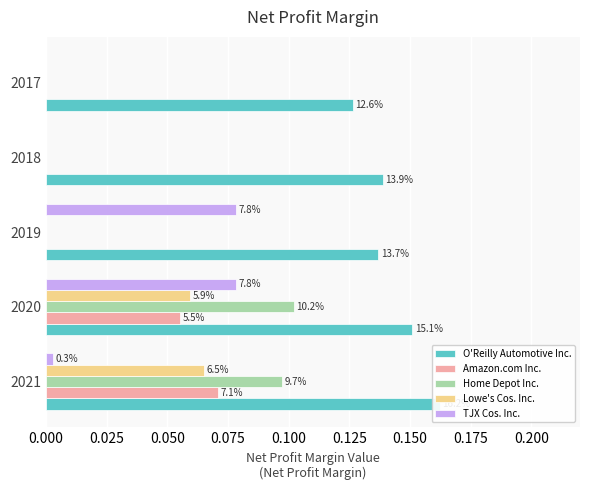

The O'Reilly Automotive Inc. series shows 0.1 at 2018. True or false?

False